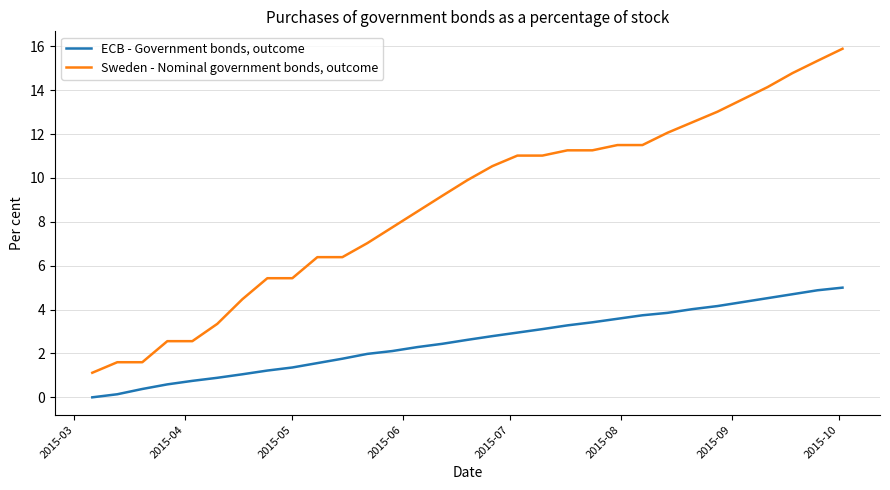

What is the highest value of the ECB - Government bonds, outcome series?

5.0